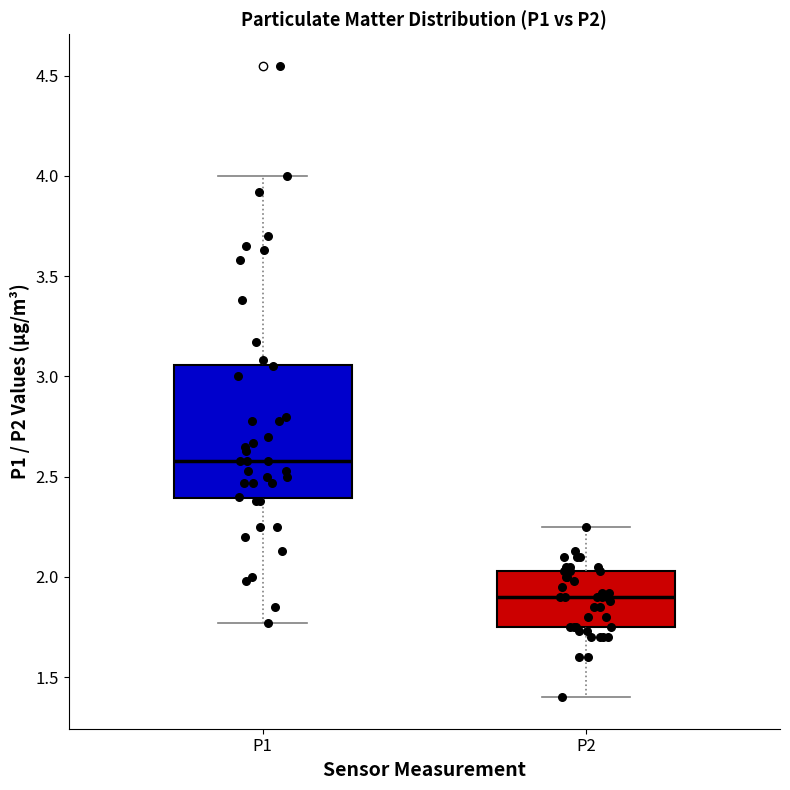

Comparing the boxes themselves (not the whiskers), which one is the tallest?

P1